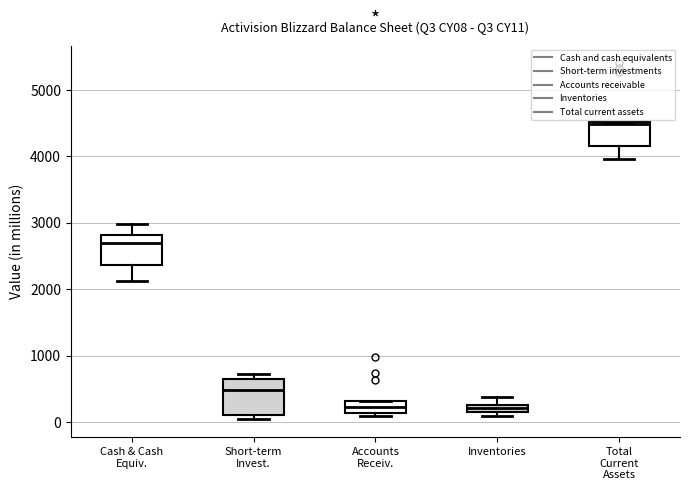

Where is the lower edge of the box for Total Current Assets on the y-axis? The values are not printed on the chart, so give them approximately, as read against the axis.

4200